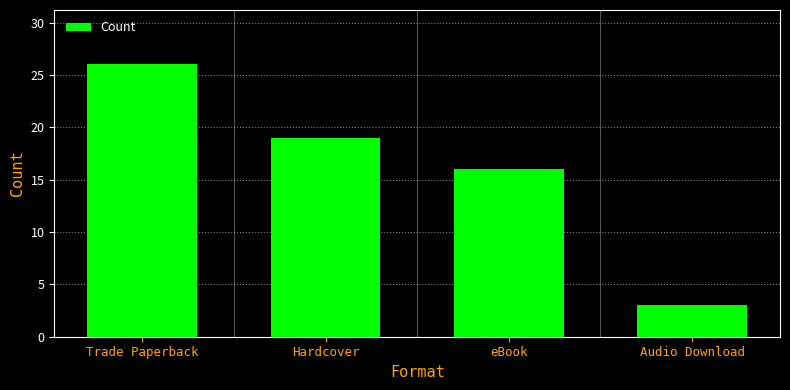

What is the sum of the values at eBook and Hardcover?

35